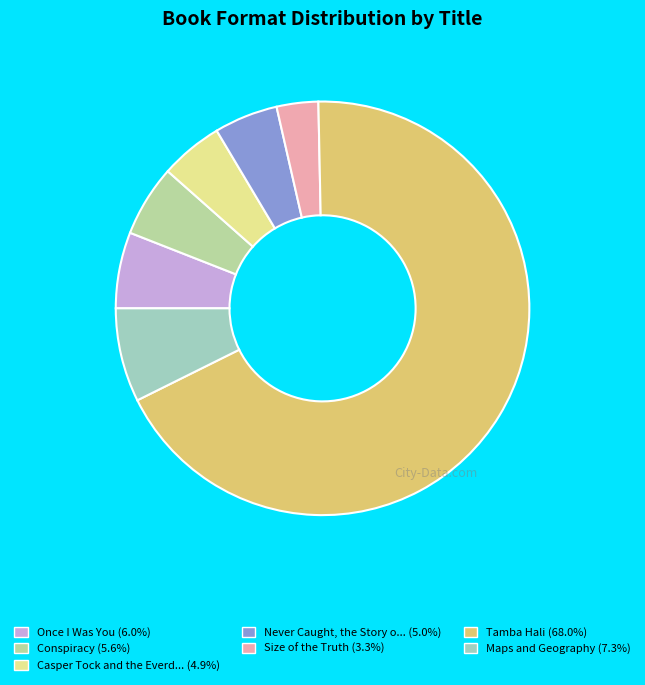

Is there a majority slice in this chart?

Yes